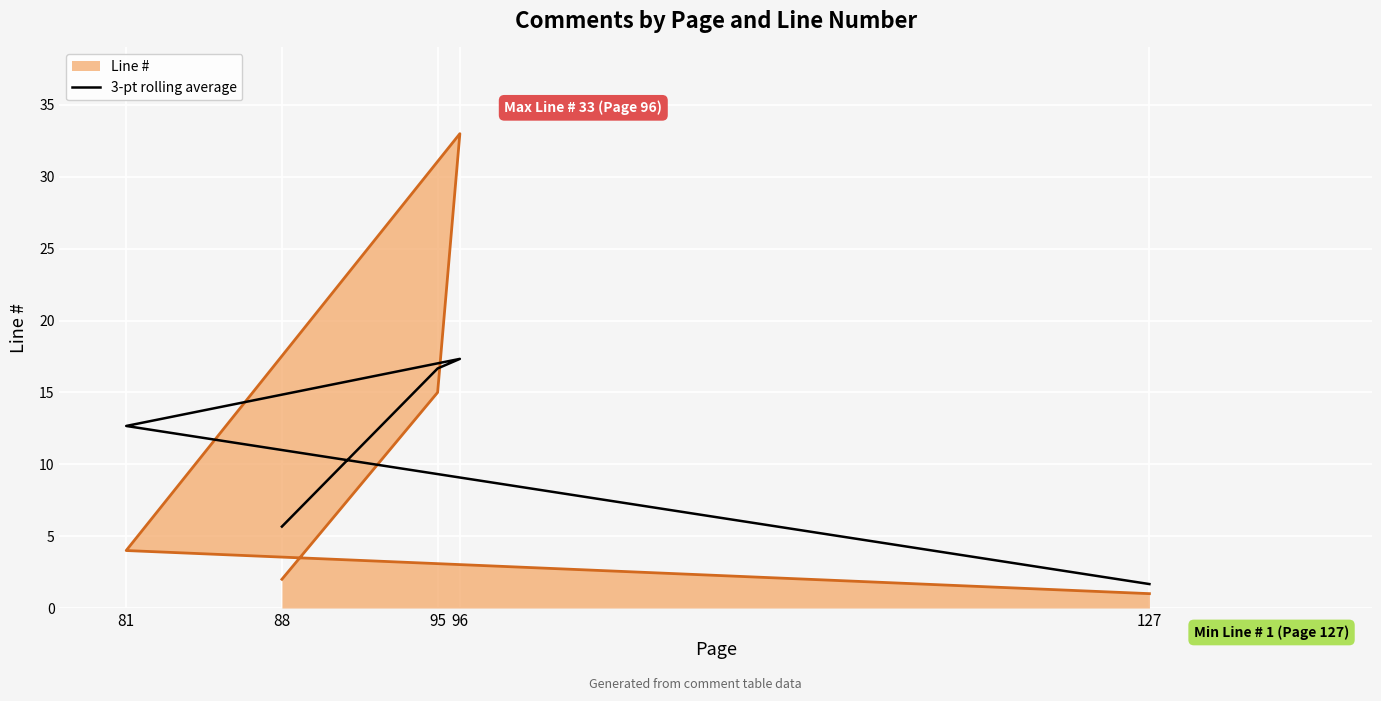

Rank the categories by value from lowest to highest.

127, 88, 81, 95, 96